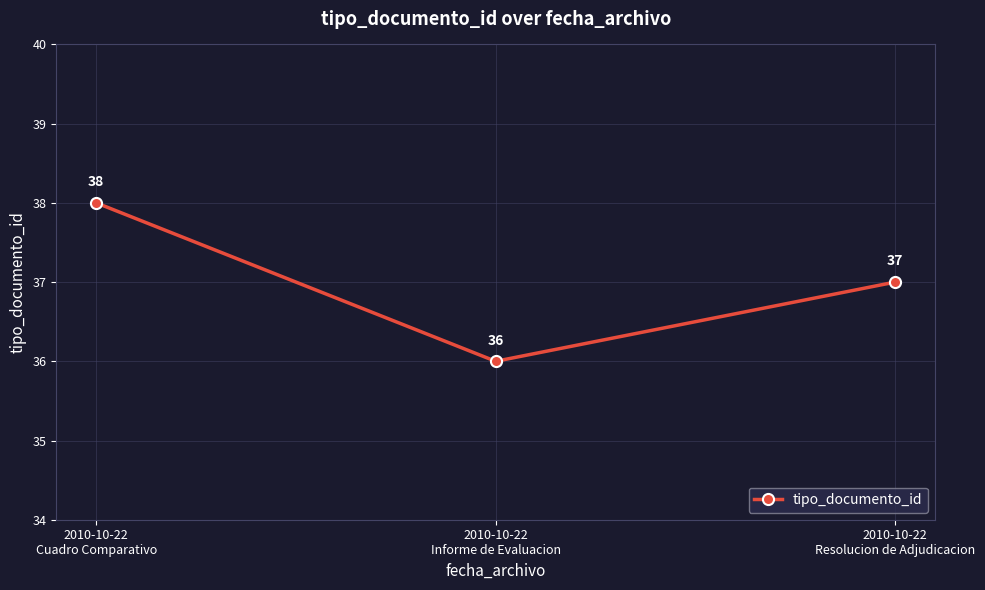

Rank the categories by value from highest to lowest.

2010-10-22
Cuadro Comparativo, 2010-10-22
Resolucion de Adjudicacion, 2010-10-22
Informe de Evaluacion